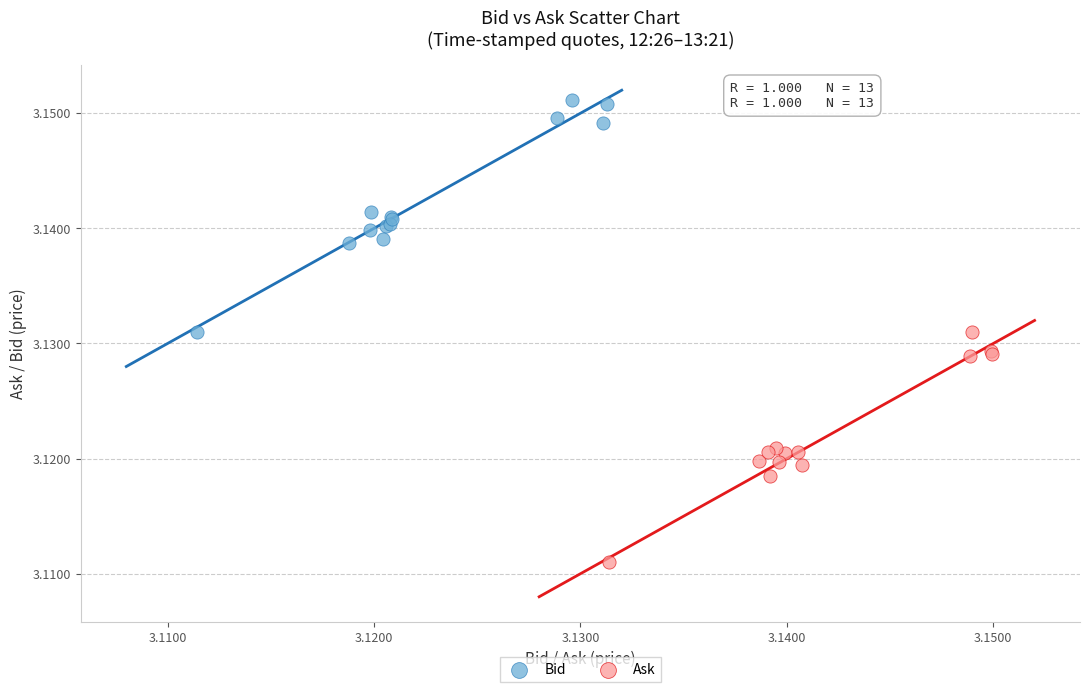

Which series reaches the maximum Y coordinate?

Bid